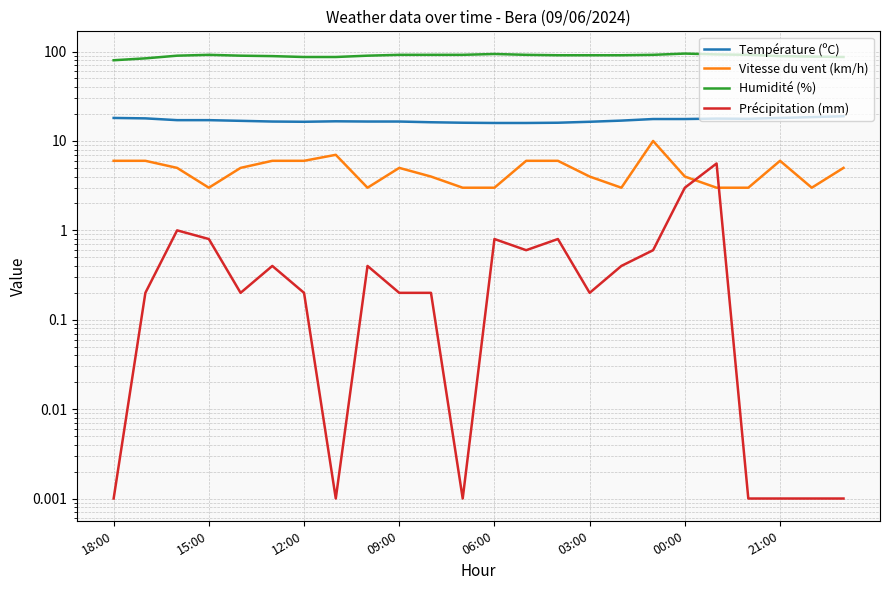

What is the minimum value for Température (ºC)?

15.9